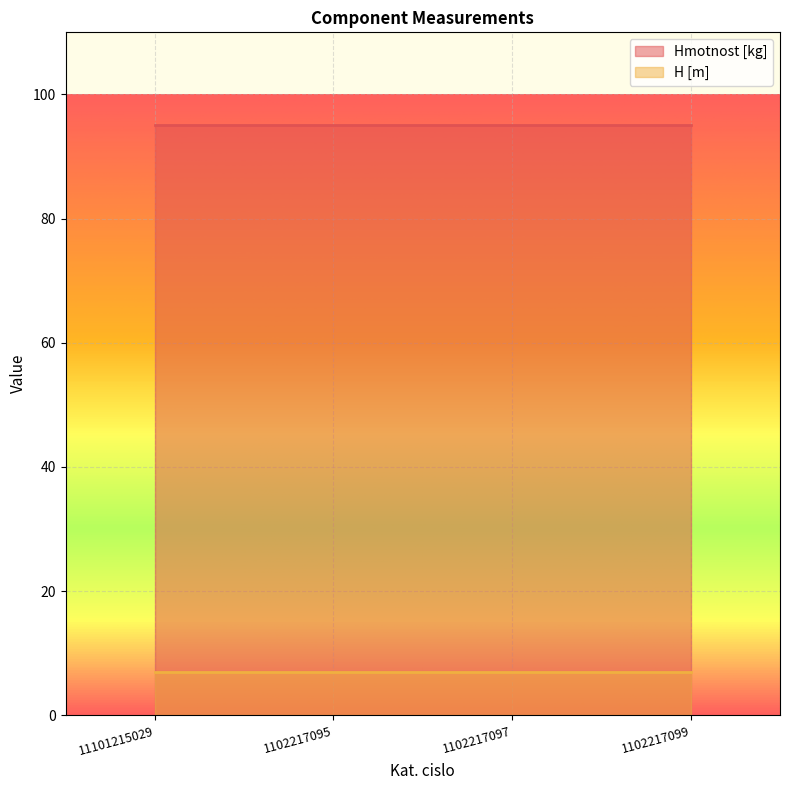

True or false: Hmotnost [kg] has a value of 50 at 11101215029.

False